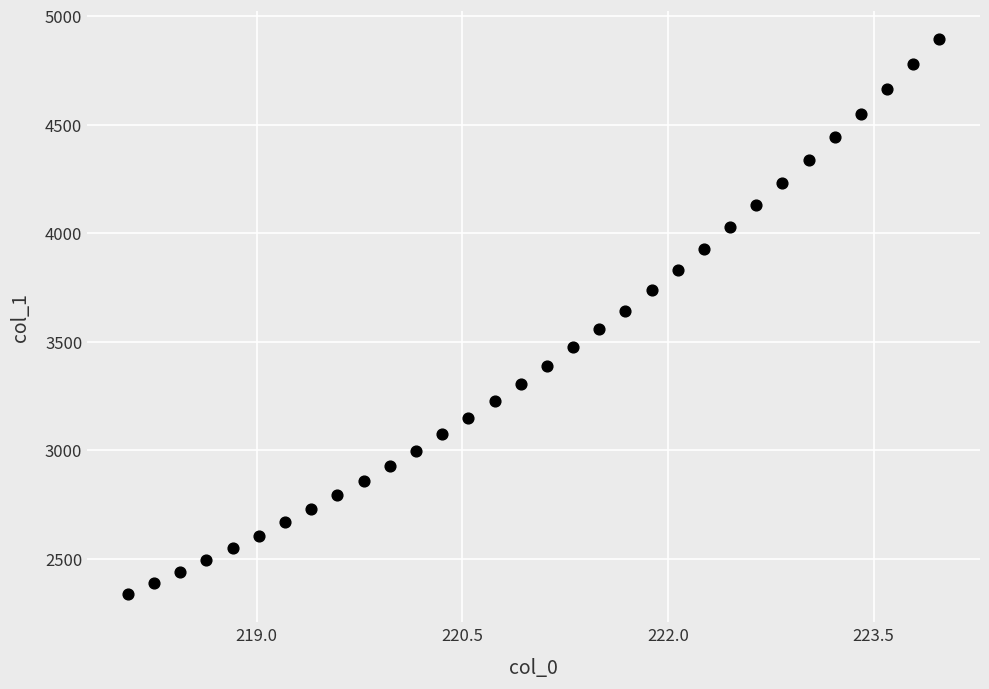

What is the range of Y values (max minus min)?

2558.7